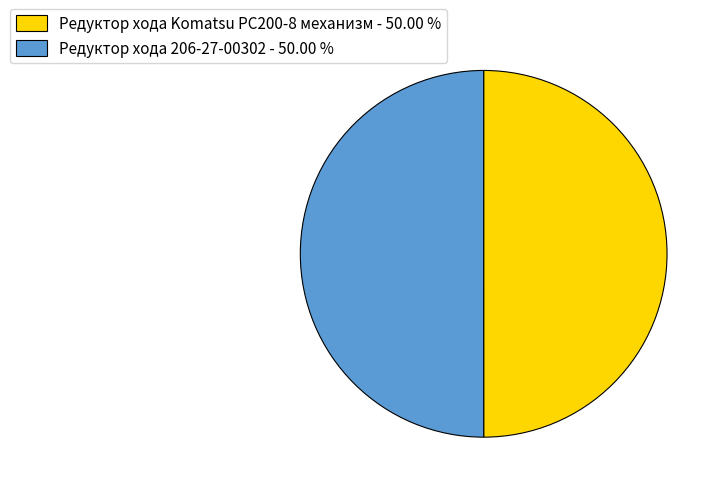

Count the number of slices in the pie.

2